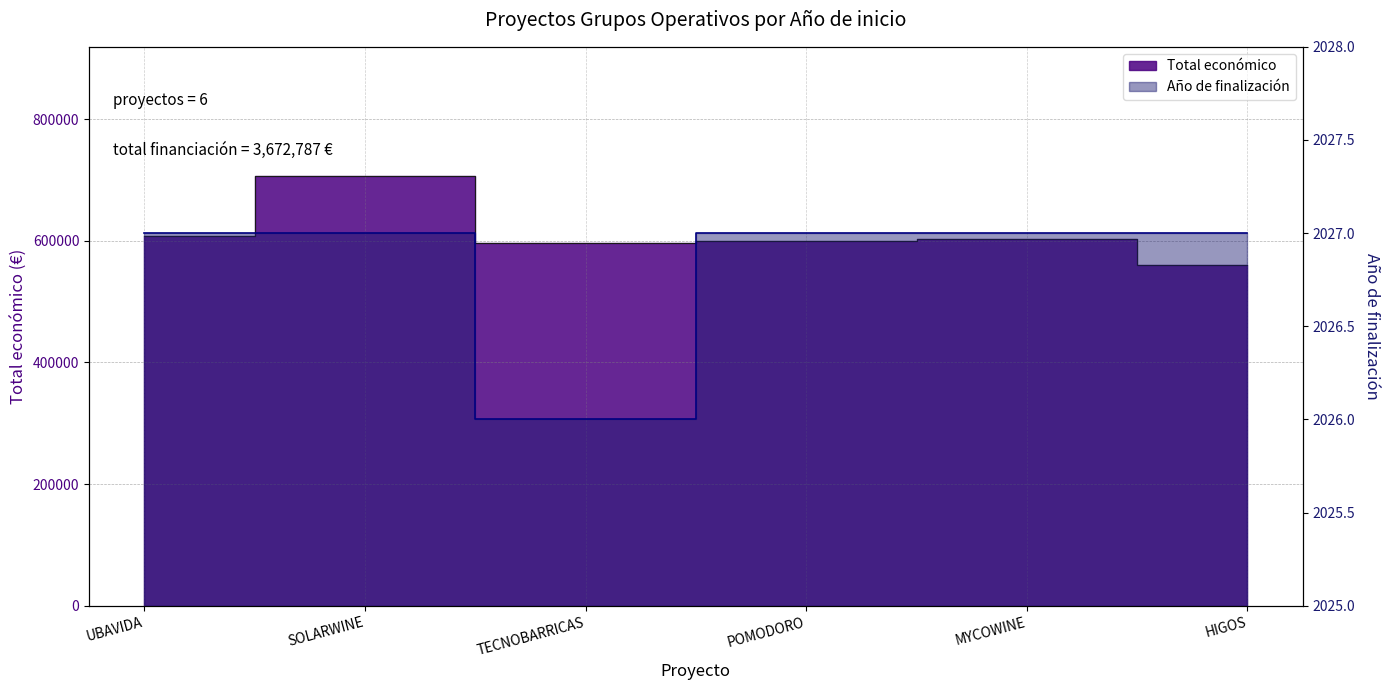

Reading left to right, list all the values displayed in this chart.

Total económico: 607342.0	706697.0	596384.0	599540.0	602295.4	560529.0
Año de finalización: 2027.0	2027.0	2026.0	2027.0	2027.0	2027.0